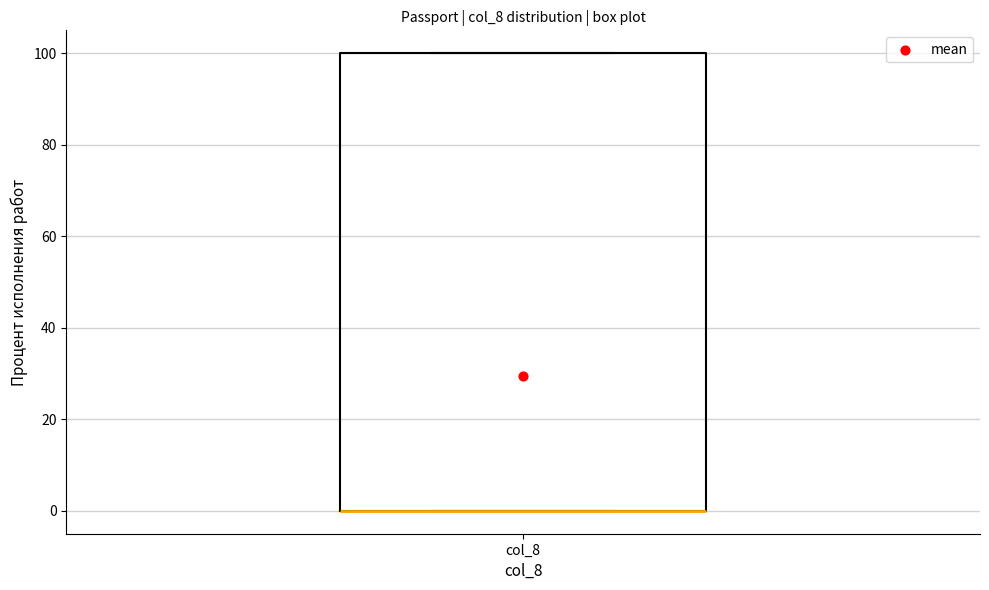

Read this box plot against the y-axis: the position of the median line, the range covered by the box, and the ends of both whiskers. The values are not printed on the chart, so give them approximately, as read against the axis.

median 0 (drawn on the box's lower edge), box 0 to 100, whiskers 0 to 100